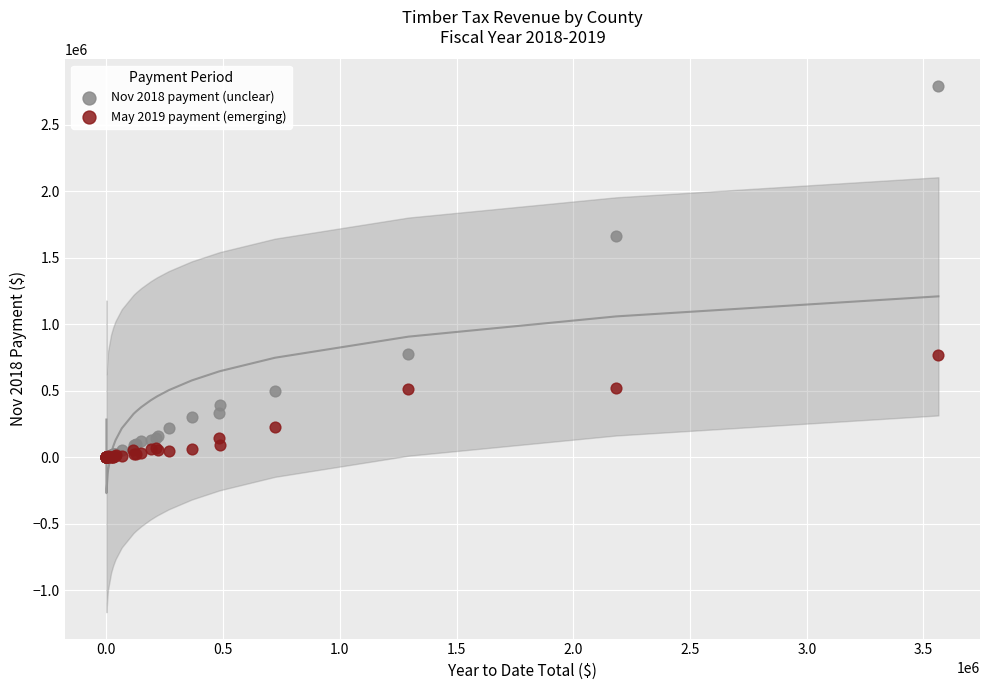

Across all series, what Y value is closest to 1396722?

1662594.9